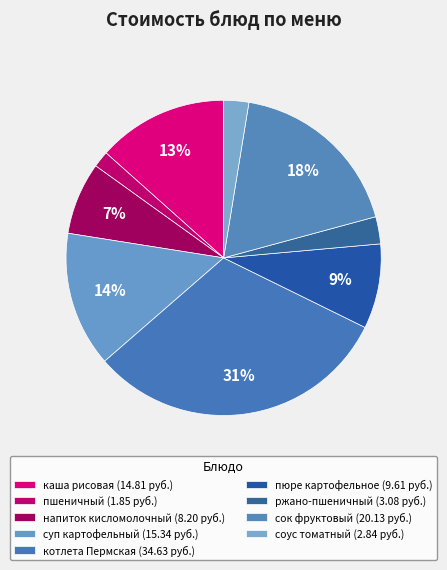

What is the smallest slice in the pie chart?

пшеничный